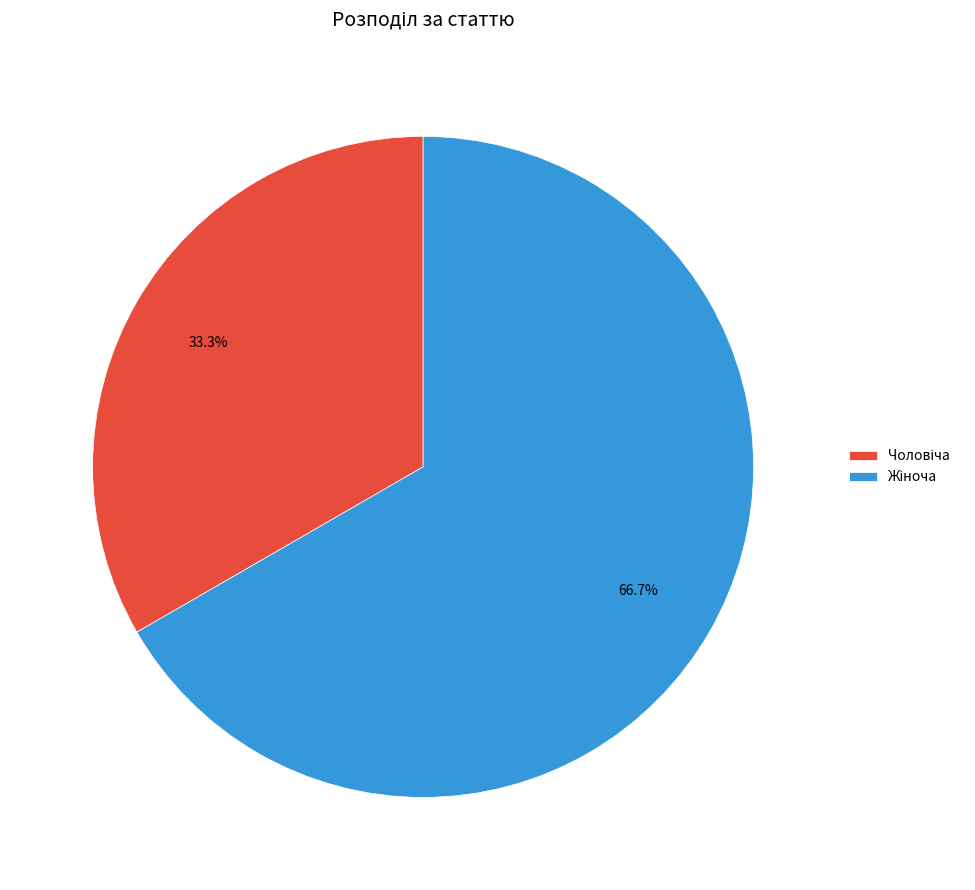

Is there any slice that represents more than half of the pie?

Yes